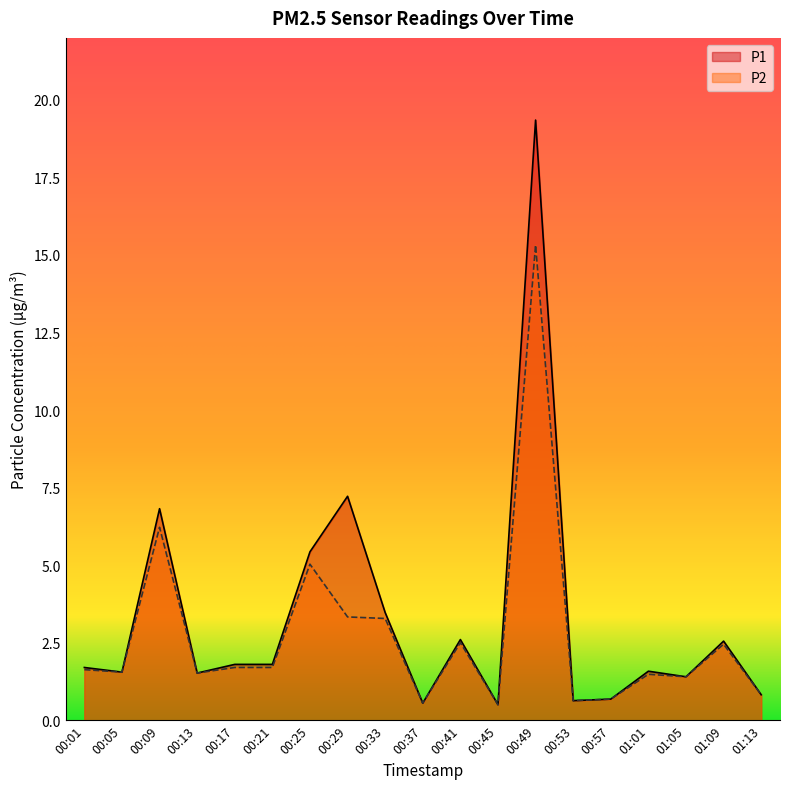

List the series in order of their overall mean, highest first.

P1, P2